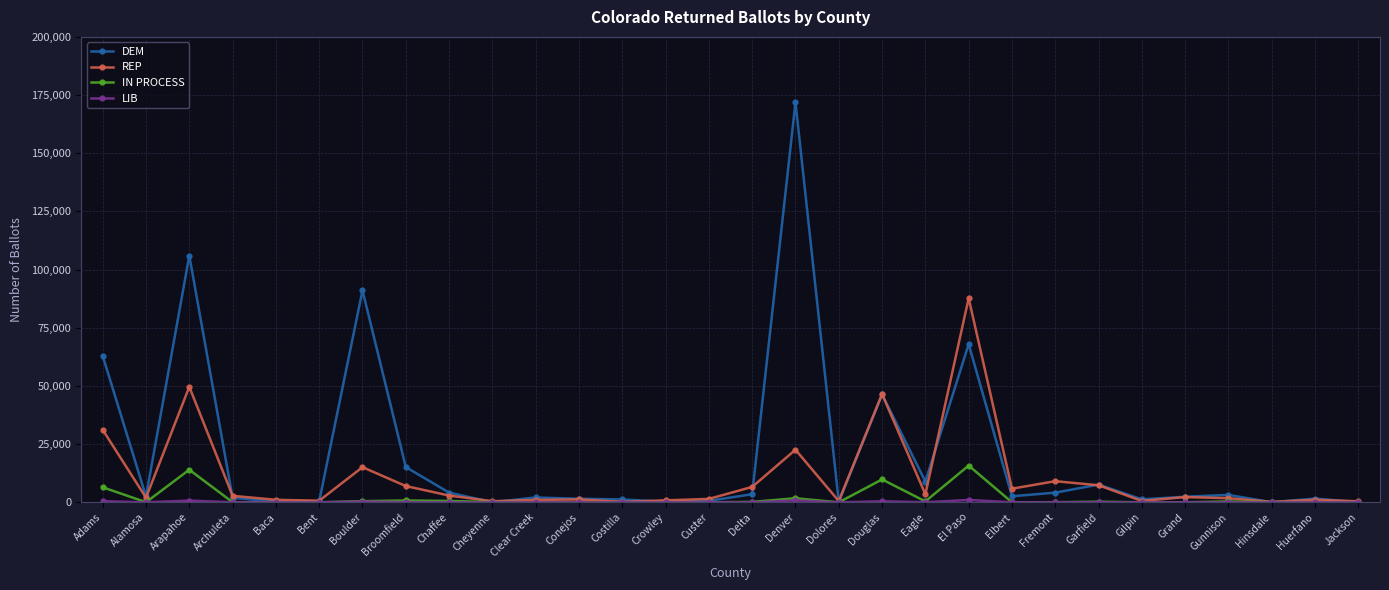

How many categories are shown in the chart?

30